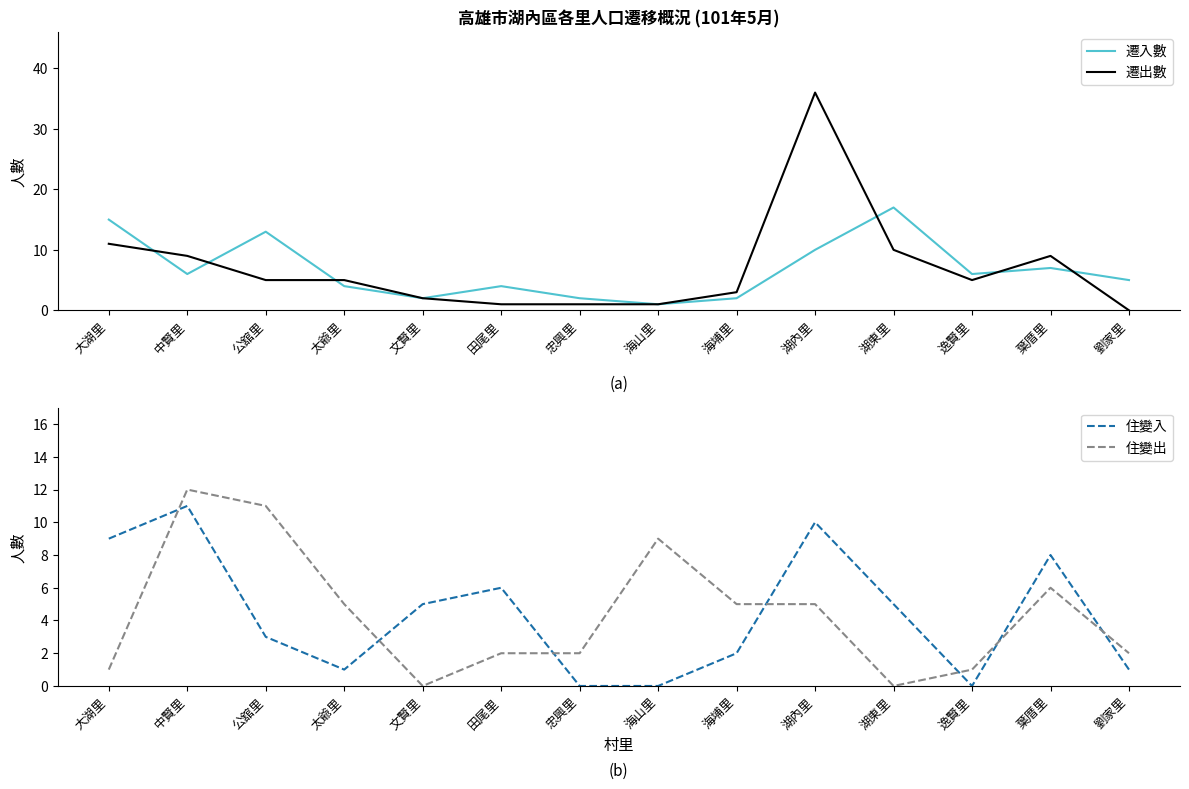

Where does the 遷出數 series first go above 5?

大湖里